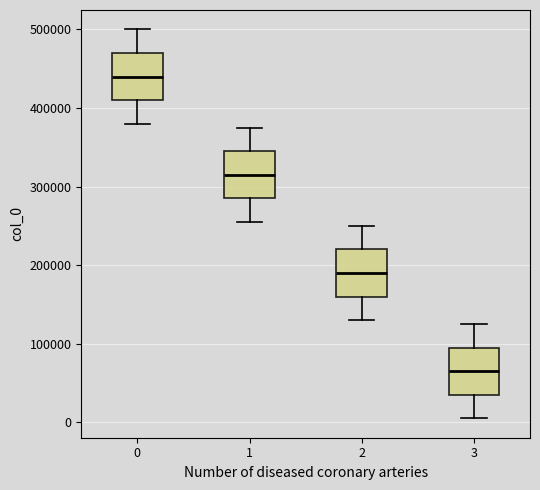

Reading left to right, transcribe this box plot: for each box, give where its median line is, the range the box spans, and where its two whiskers end, as read against the y-axis. The values are not printed on the chart, so give them approximately, as read against the axis.

0: median 440000, box 410000 to 470000, whiskers 380000 to 500000
1: median 320000, box 290000 to 350000, whiskers 260000 to 380000
2: median 190000, box 160000 to 220000, whiskers 130000 to 250000
3: median 70000, box 40000 to 100000, whiskers 10000 to 130000